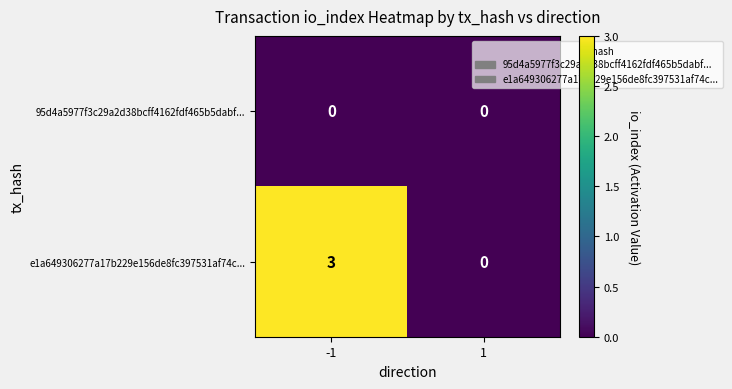

What value does the e1a649306277a17b229e156de8fc397531af74c... series have at -1?

3